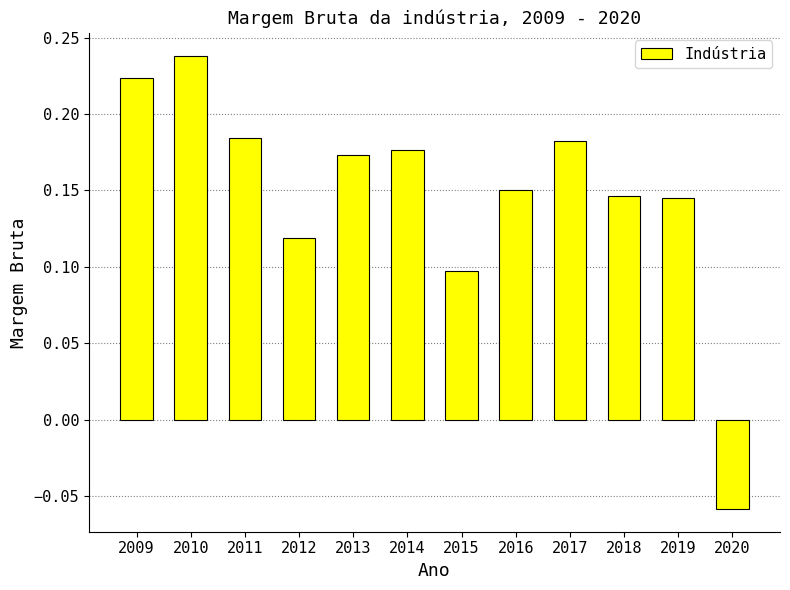

How many distinct data groups are displayed?

1